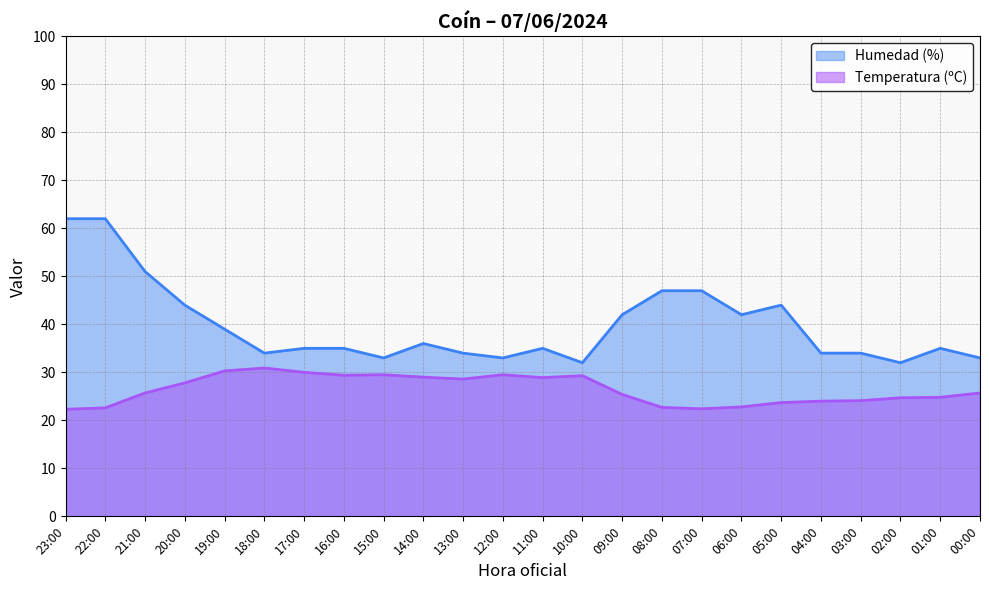

Reading left to right, extract all data points from this chart.

Temperatura (ºC): 22.3	22.6	25.7	27.8	30.3	30.9	30.0	29.4	29.5	29.0	28.6	29.5	28.9	29.3	25.4	22.7	22.4	22.8	23.7	24.0	24.1	24.7	24.8	25.7
Humedad (%): 62.0	62.0	51.0	44.0	39.0	34.0	35.0	35.0	33.0	36.0	34.0	33.0	35.0	32.0	42.0	47.0	47.0	42.0	44.0	34.0	34.0	32.0	35.0	33.0